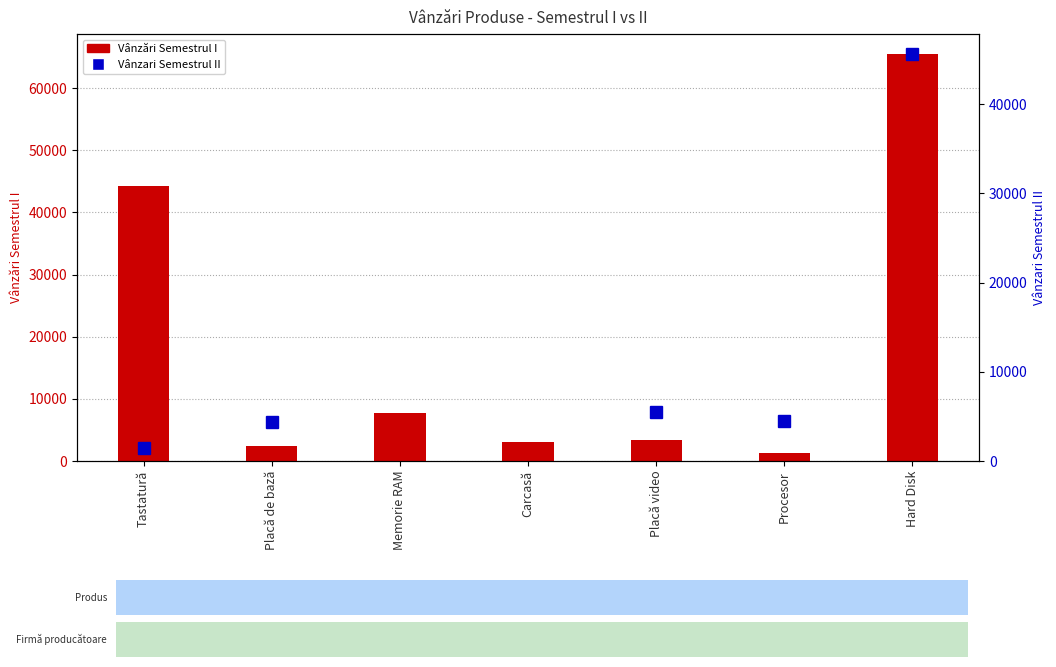

What is the smallest value displayed?

1234.0